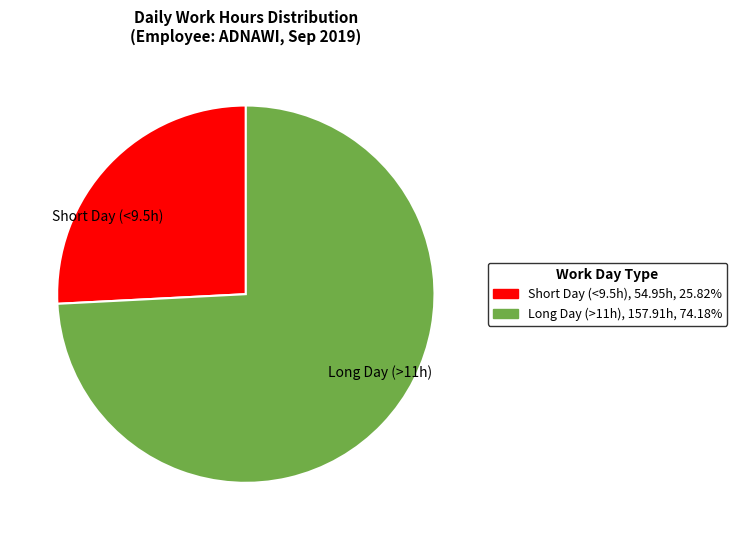

Does any single category account for the majority?

Yes